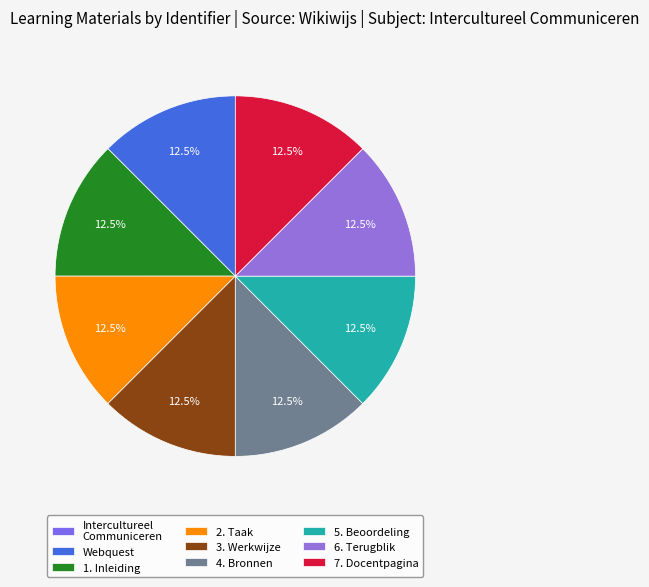

To the nearest percent, what percentage of the pie is 4. Bronnen?

13%